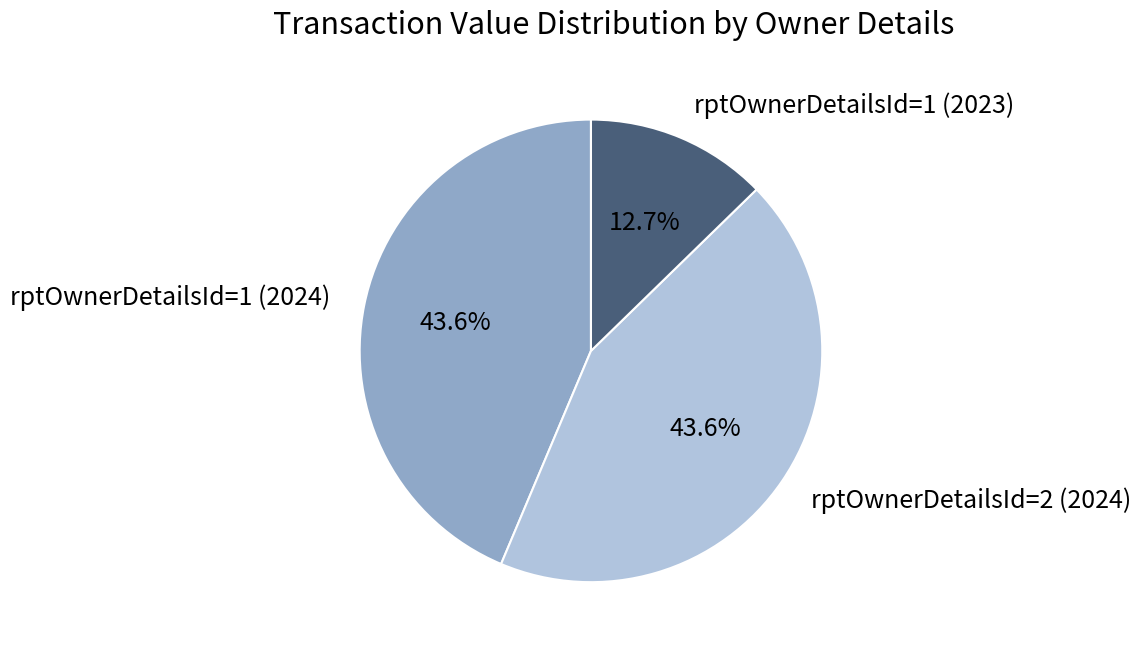

What percentage is the rptOwnerDetailsId=1 (2024) slice, to the nearest percent?

44%